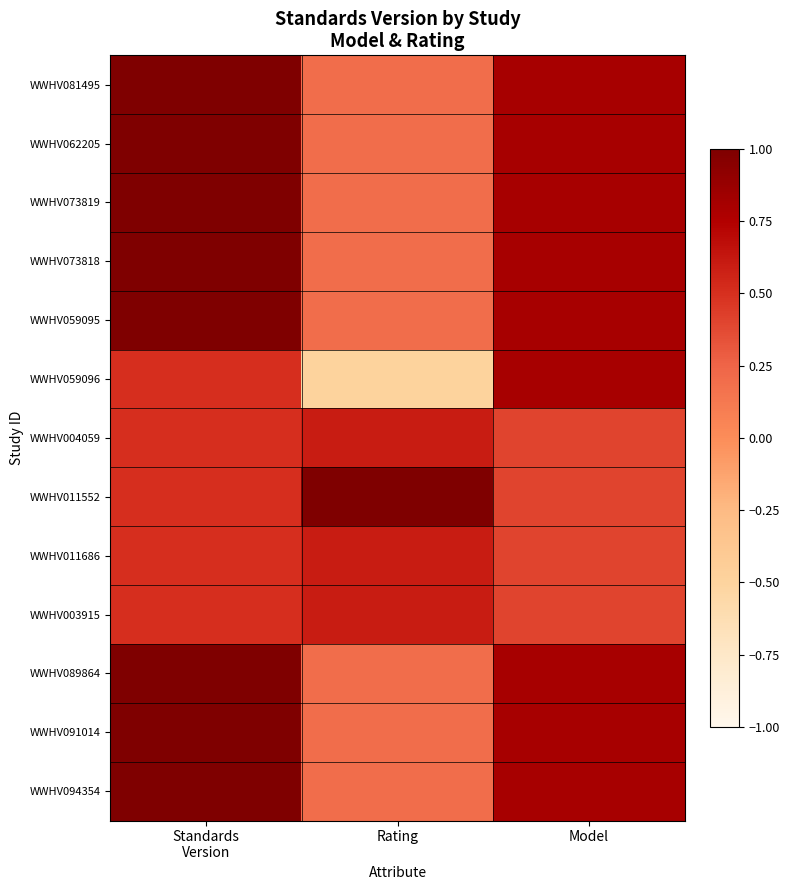

Which series changed the most between Rating and Model?

WWHV059096